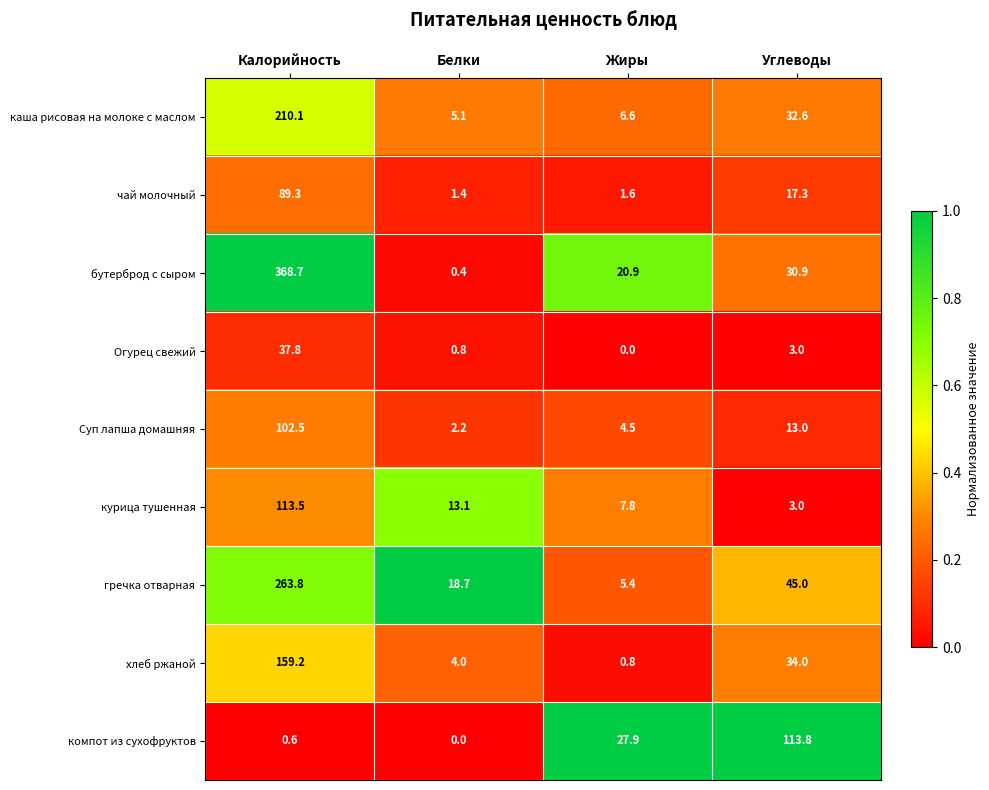

Is it true that Суп лапша домашняя equals 1.1 at Белки?

False